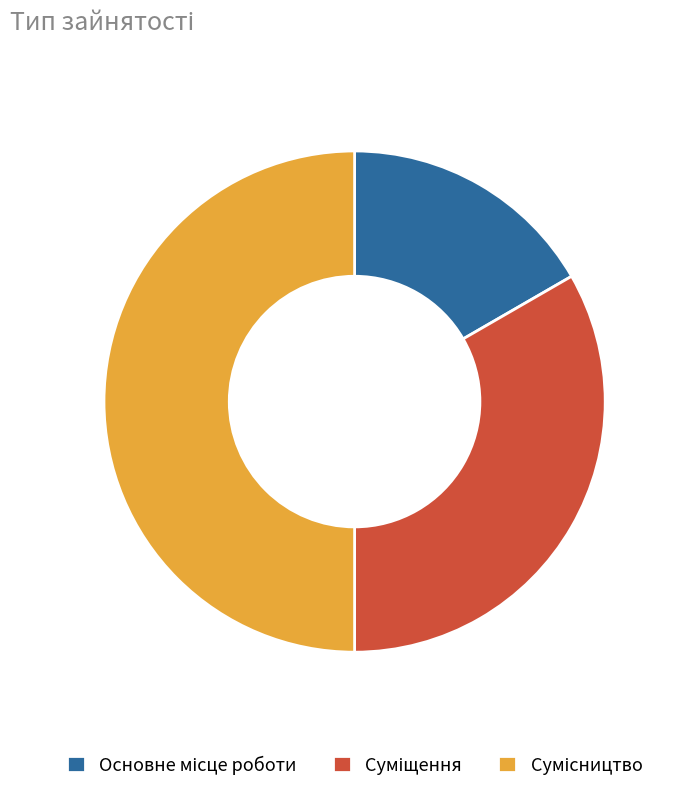

True or false: Сумісництво accounts for 62% of the total.

False